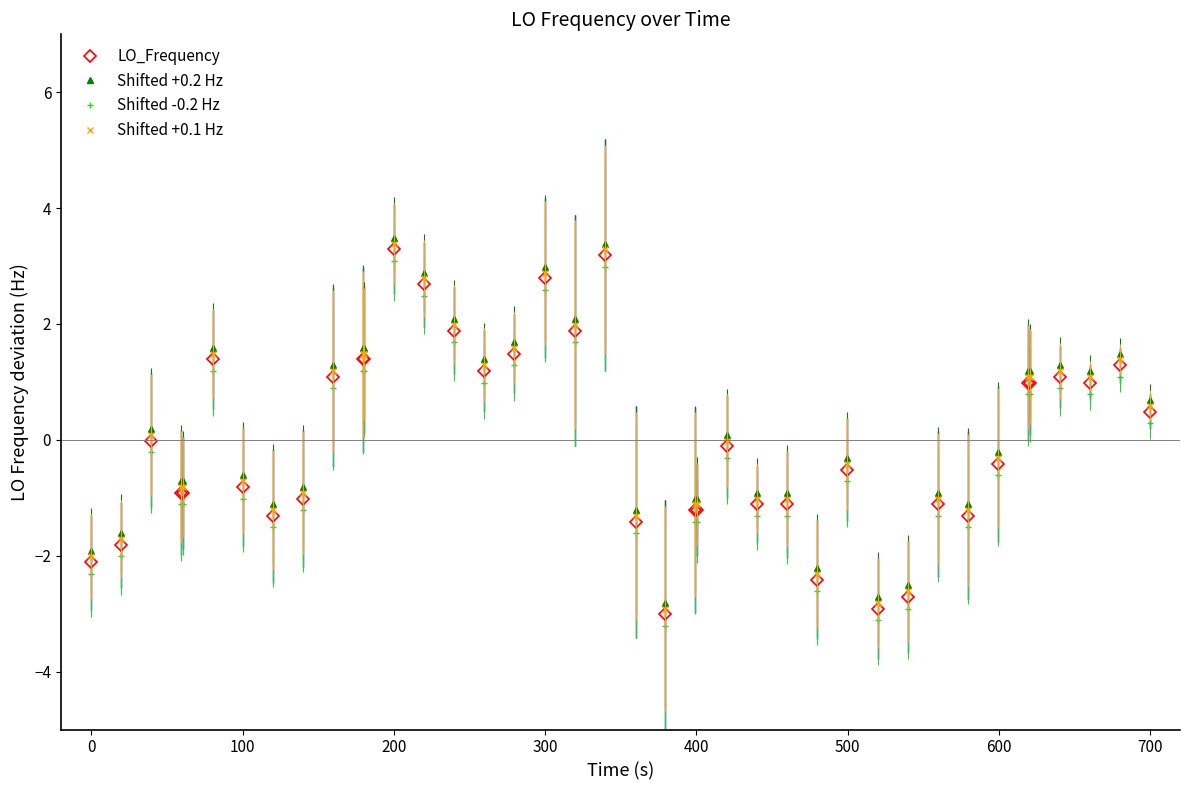

True or false: LO_Frequency and Shifted +0.1 Hz cross at least once.

False